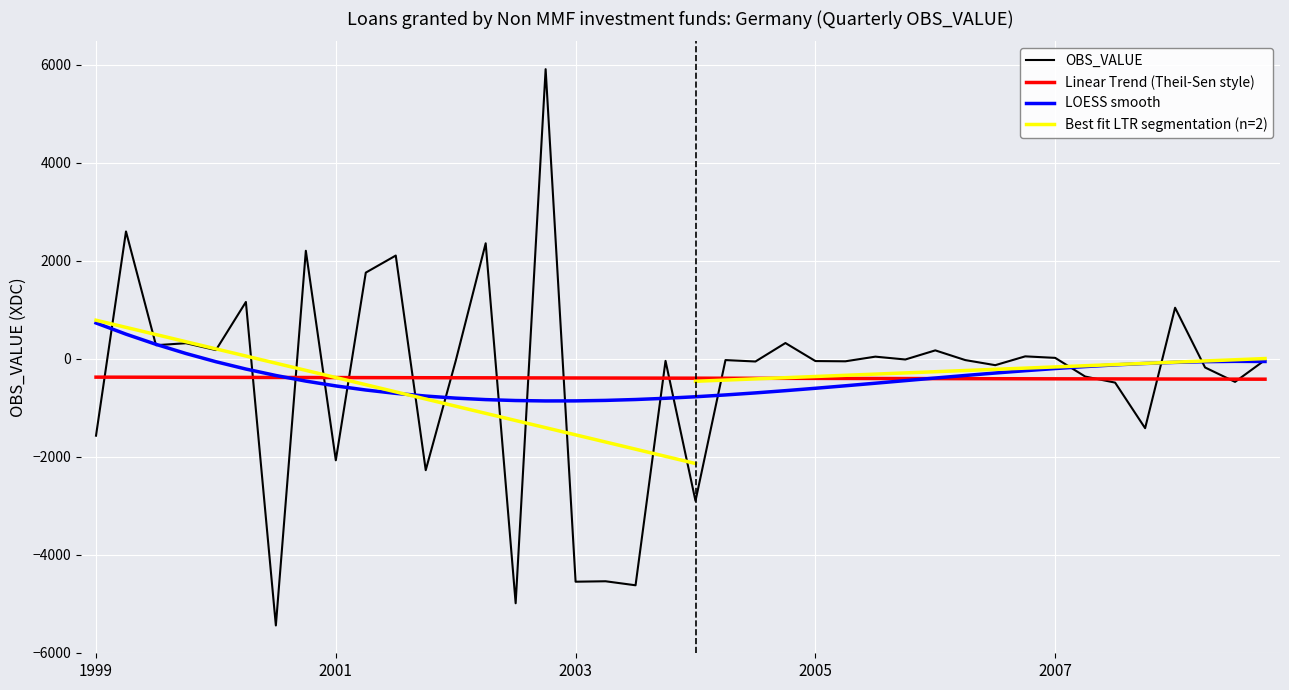

Which has a higher value, 1999-Q1 or 2000-Q3?

1999-Q1